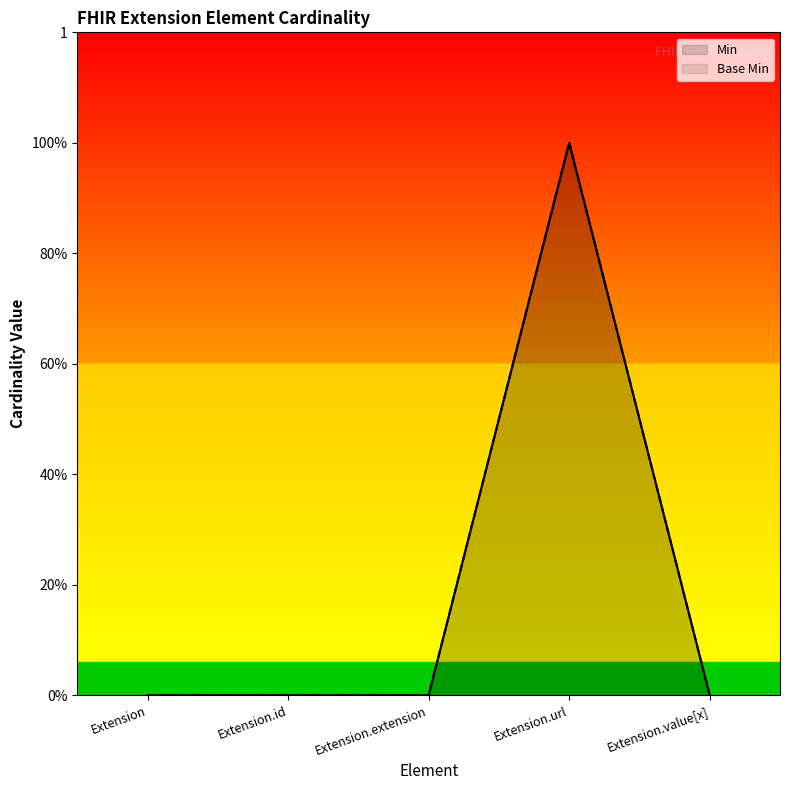

Reading left to right, transcribe all the data shown in this chart.

Min: Extension=0	Extension.id=0	Extension.extension=0	Extension.url=1	Extension.value[x]=0
Base Min: Extension=0	Extension.id=0	Extension.extension=0	Extension.url=1	Extension.value[x]=0